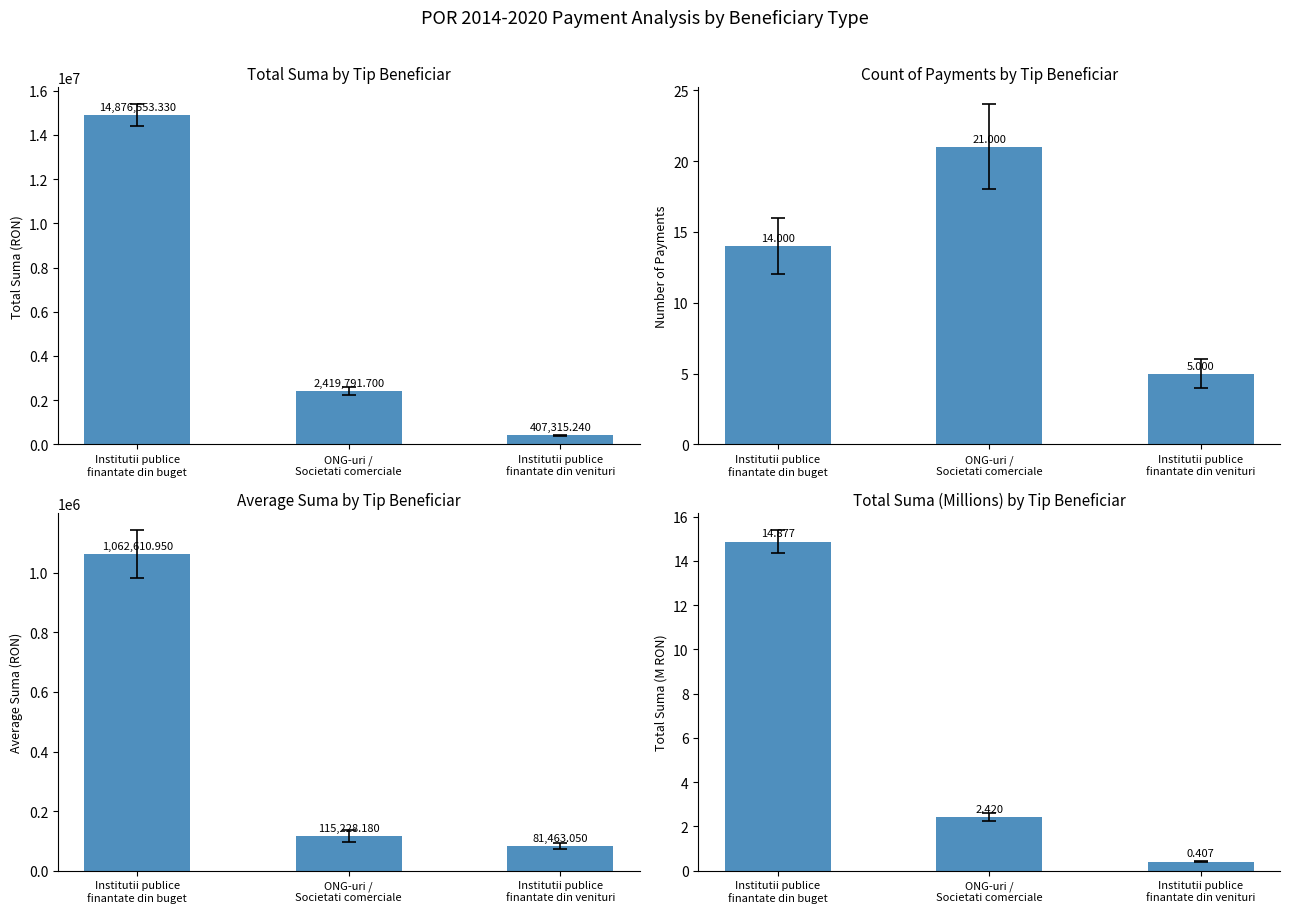

What is the difference between the maximum and minimum values?

14.5